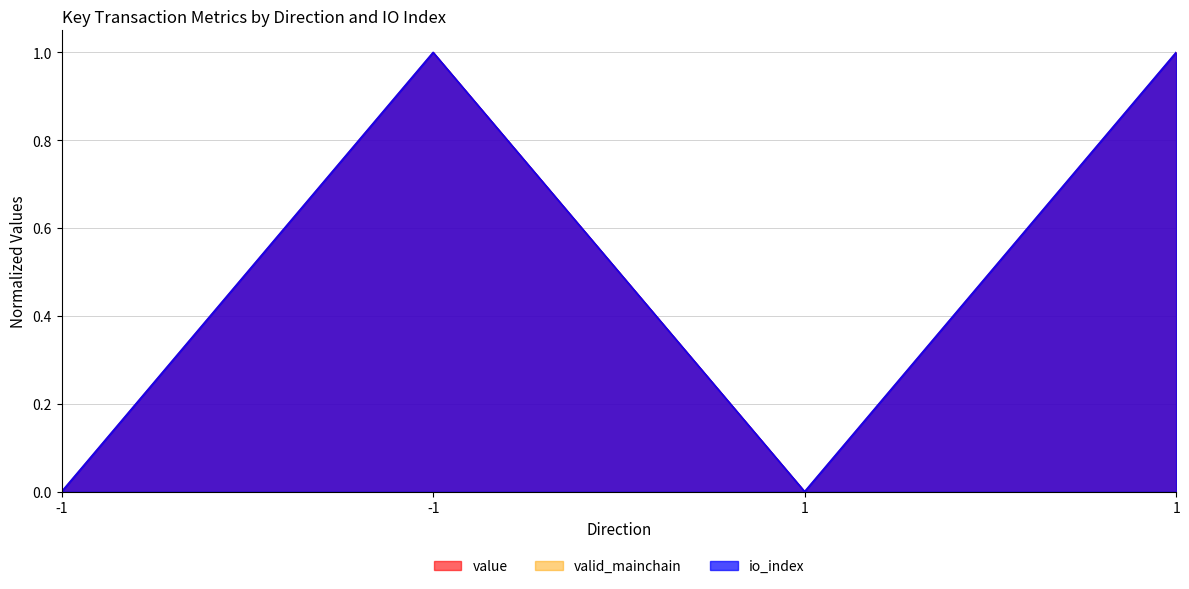

Where is io_index nearest to the value 0?

-1